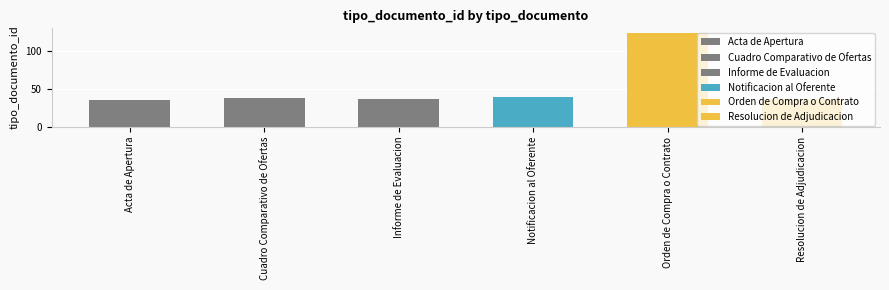

What is the maximum value shown in the chart?

123